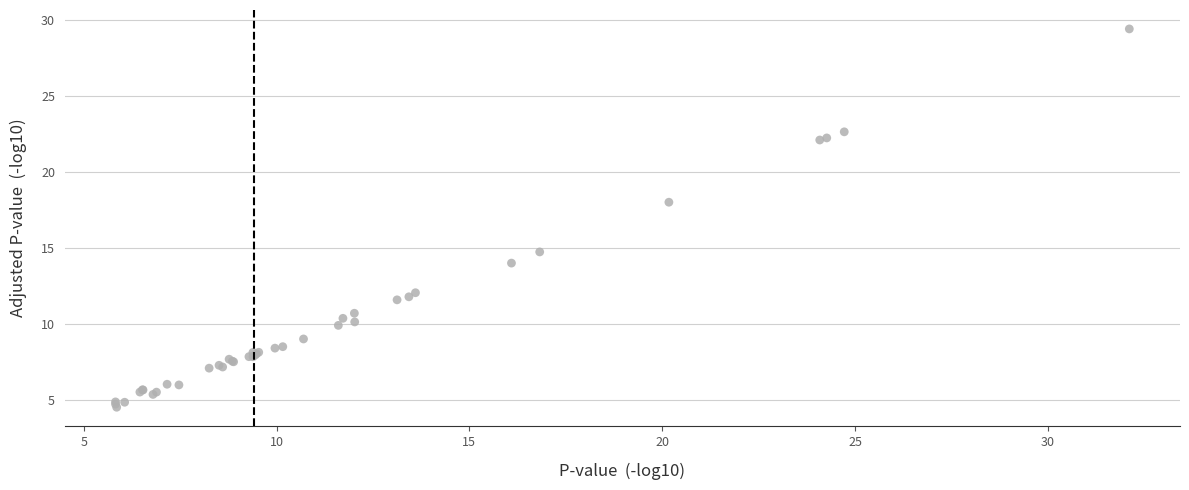

What Y value in the scatter plot is closest to 16?

14.8